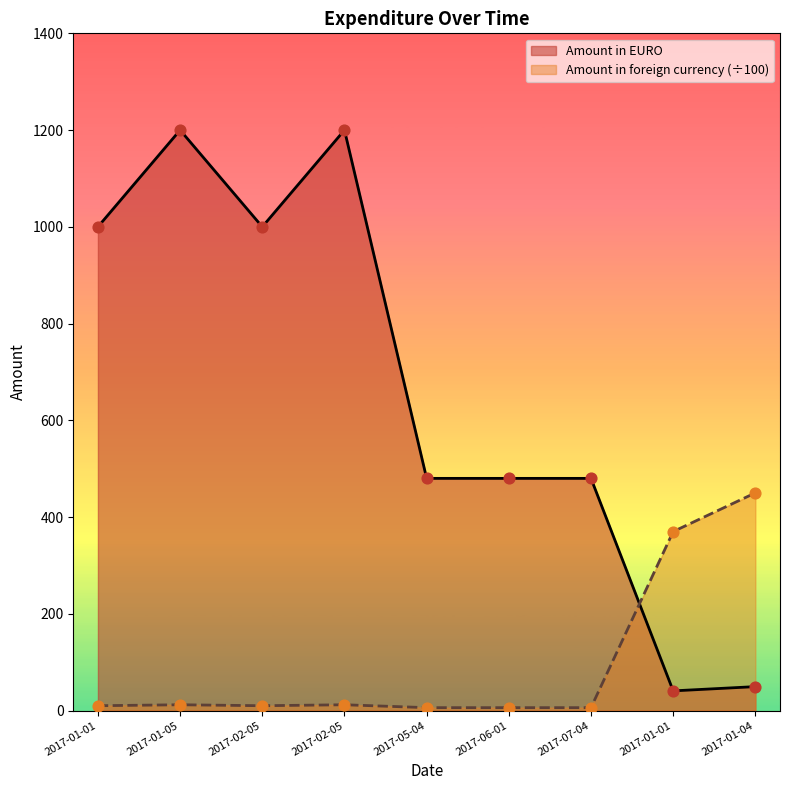

At which category is the sum across all series the highest?

2017-01-05